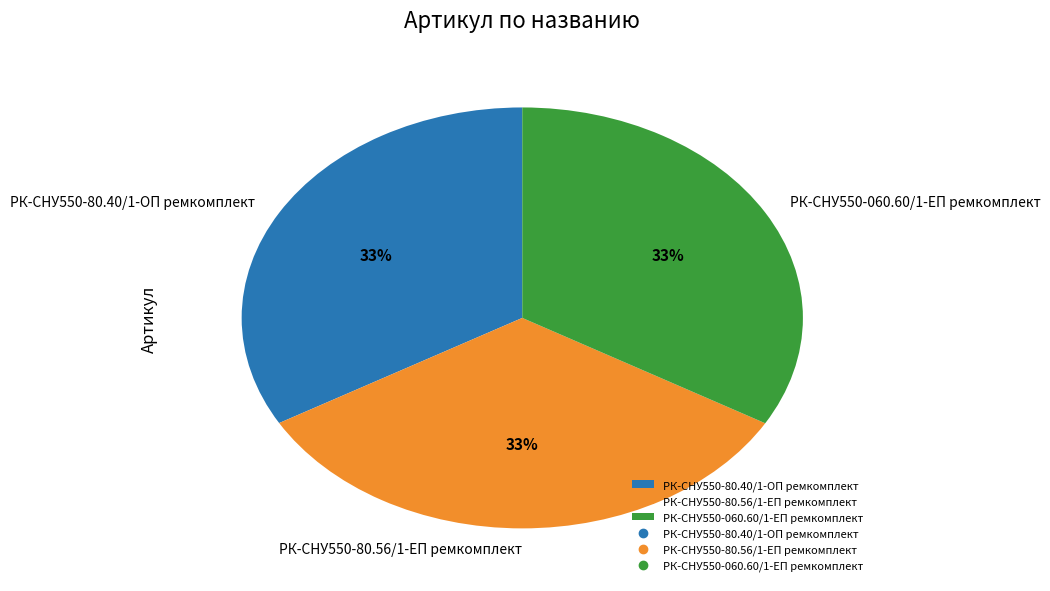

Is РК-СНУ550-80.40/1-ОП ремкомплект the majority of the pie?

No